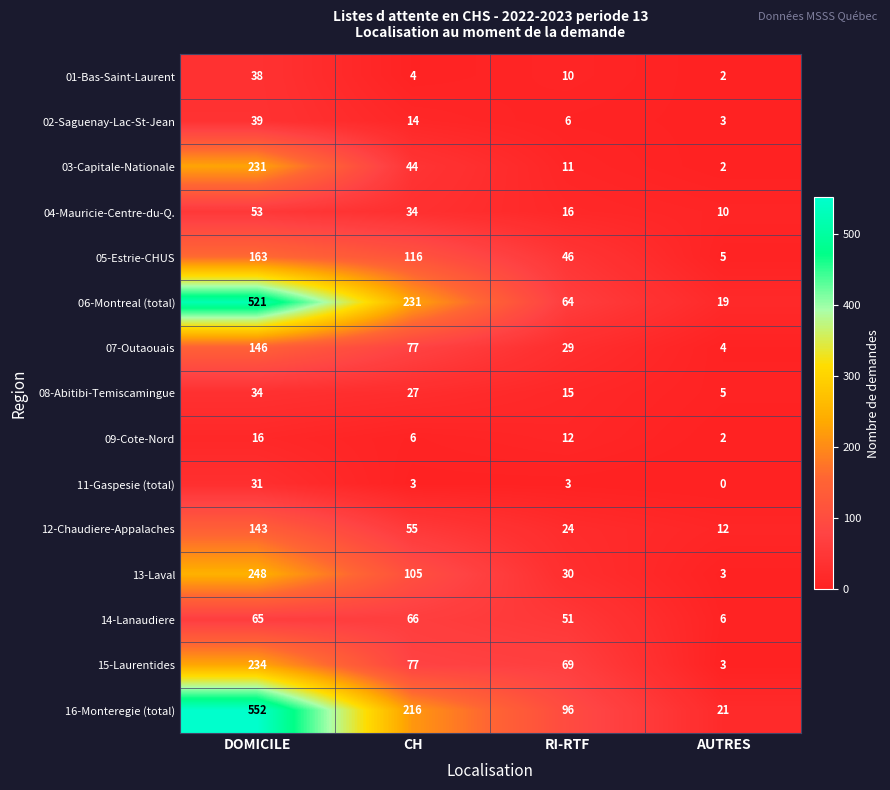

What is the difference between the maximum and minimum values in the 15-Laurentides series?

231